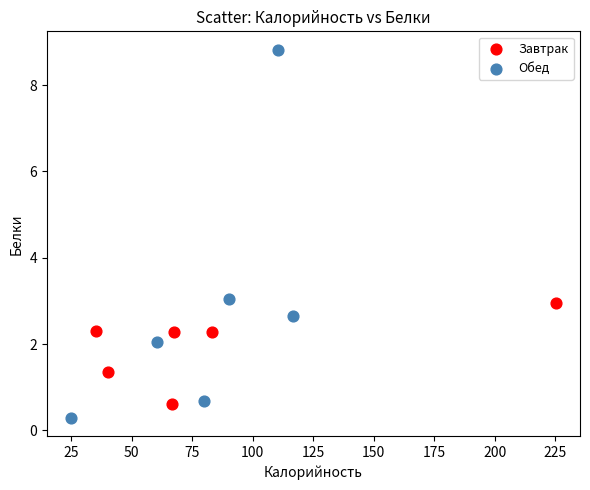

Which series contains the highest Y value?

Обед